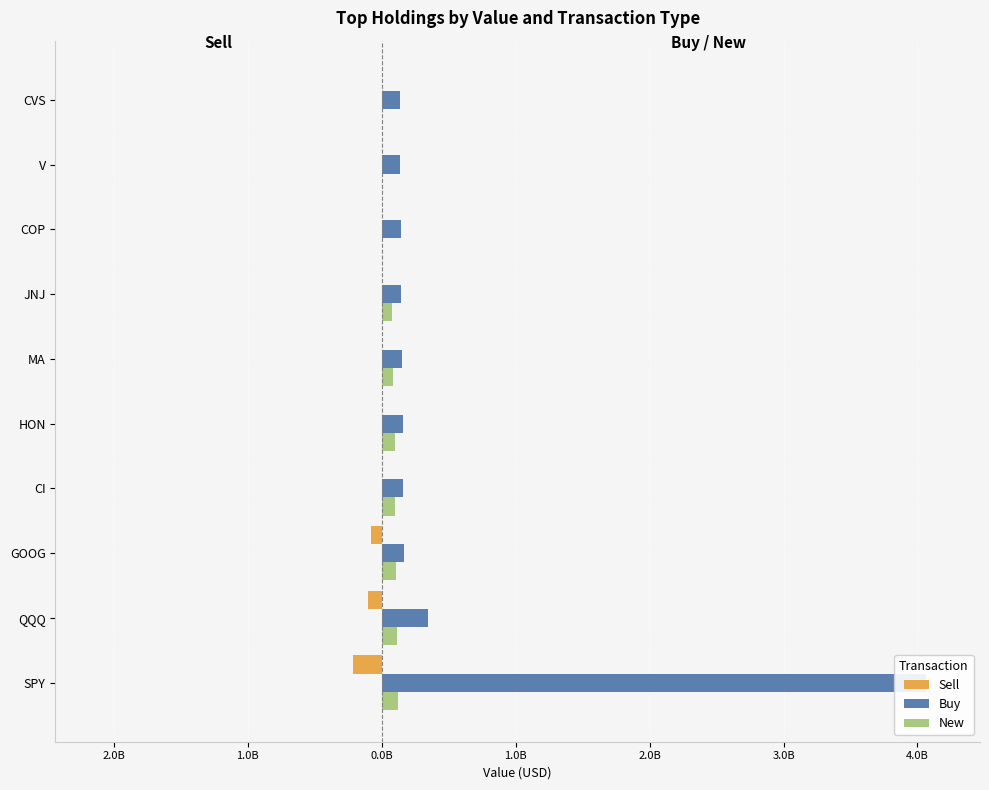

Which series has the largest range (max minus min)?

Buy